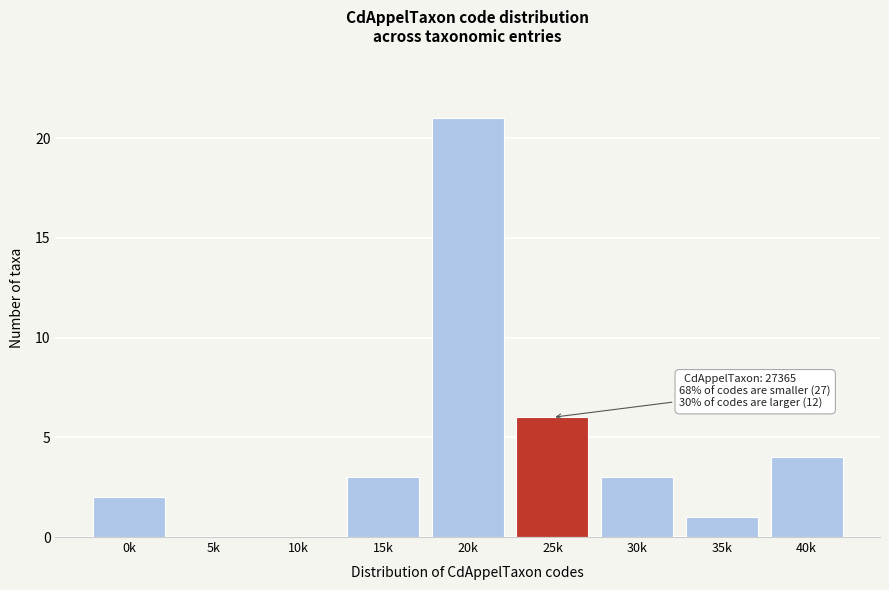

Reading left to right, extract all data points from this chart.

0k=2	5k=0	10k=0	15k=3	20k=21	25k=6	30k=3	35k=1	40k=4